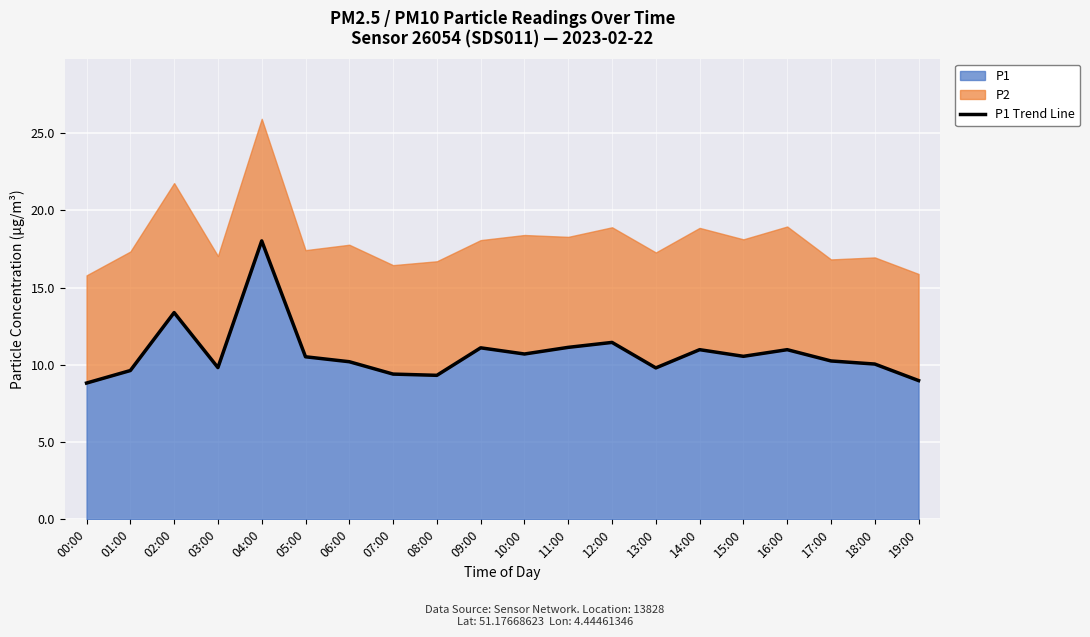

What is the maximum value shown in the chart?

18.0